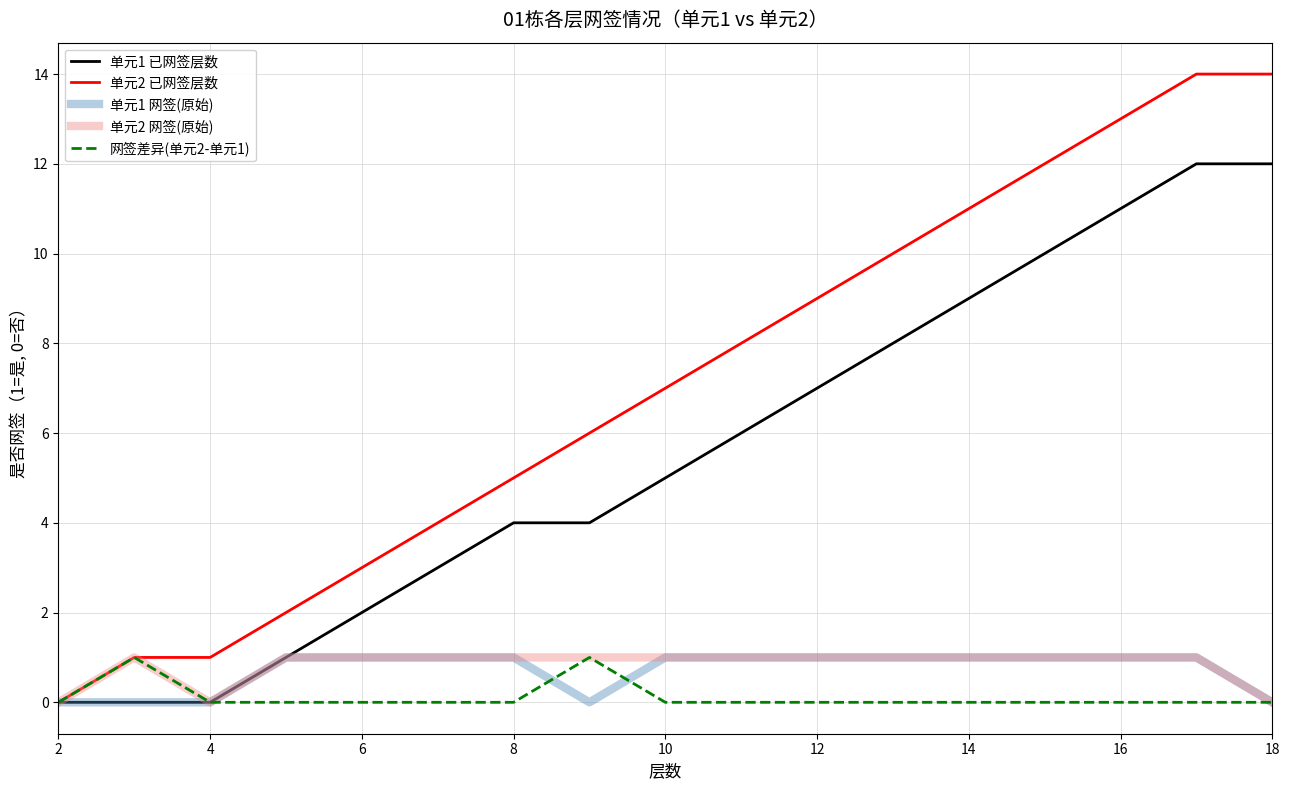

Which series has the largest total across all categories?

单元2 已网签层数